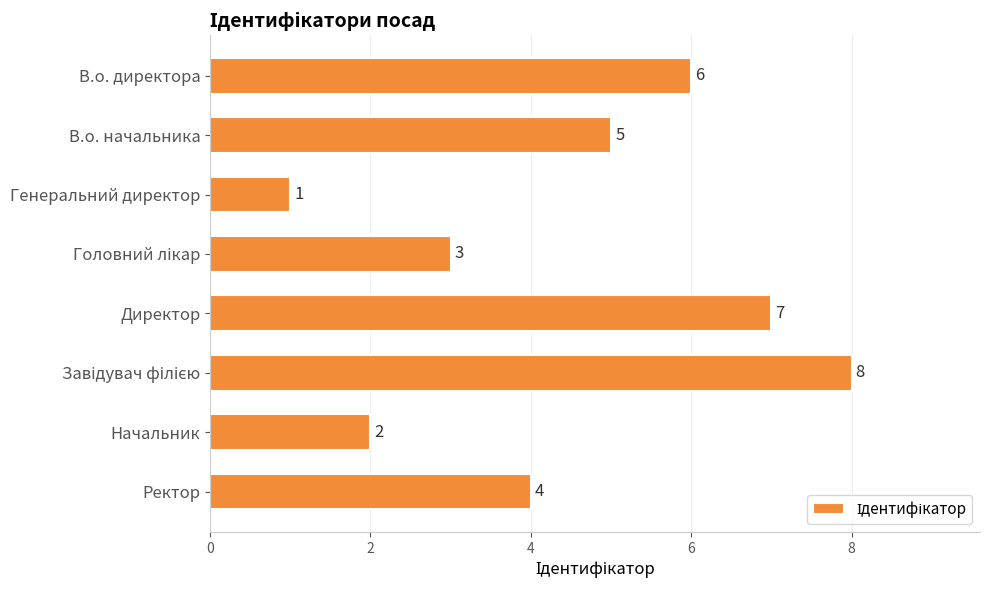

Count the values in the range 3 to 7.

5